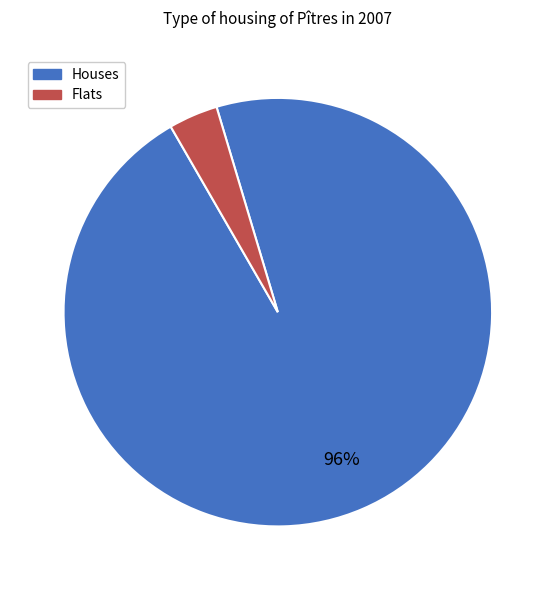

The Flats slice represents 15% of the pie. True or false?

False